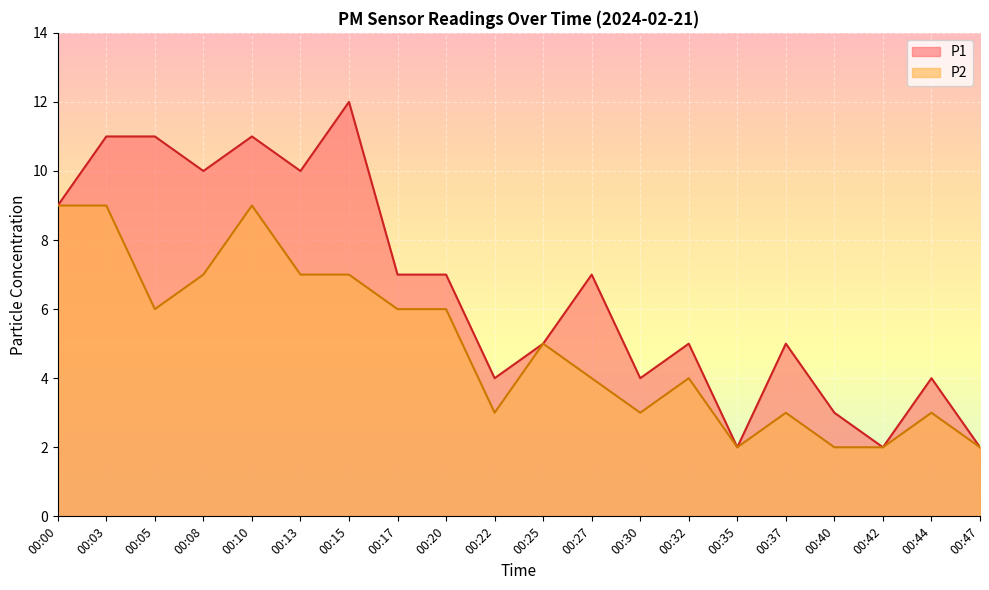

At 00:44, list the series in order from largest to smallest.

P1, P2